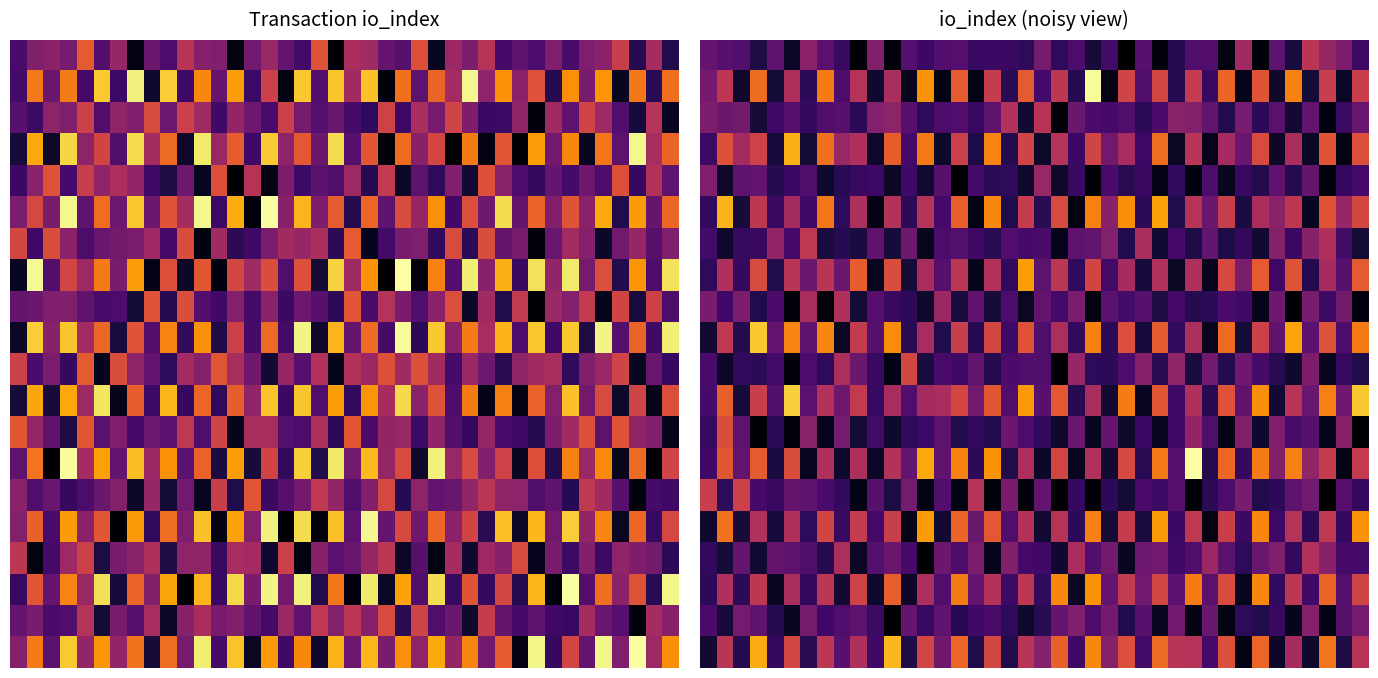

Which category has the highest value across all series?

29